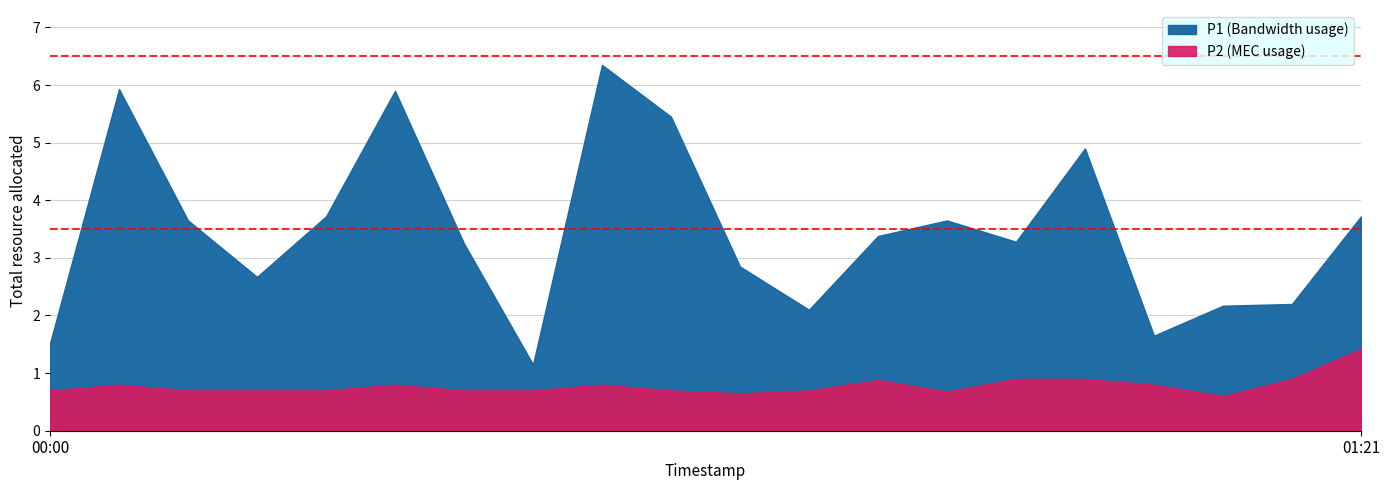

Reading left to right, extract all data points from this chart.

P1: 1.5	5.9	3.6	2.7	3.7	5.9	3.2	1.1	6.3	5.5	2.9	2.1	3.4	3.6	3.3	4.9	1.6	2.2	2.2	3.7
P2: 0.7	0.8	0.7	0.7	0.7	0.8	0.7	0.7	0.8	0.7	0.7	0.7	0.9	0.7	0.9	0.9	0.8	0.6	0.9	1.4